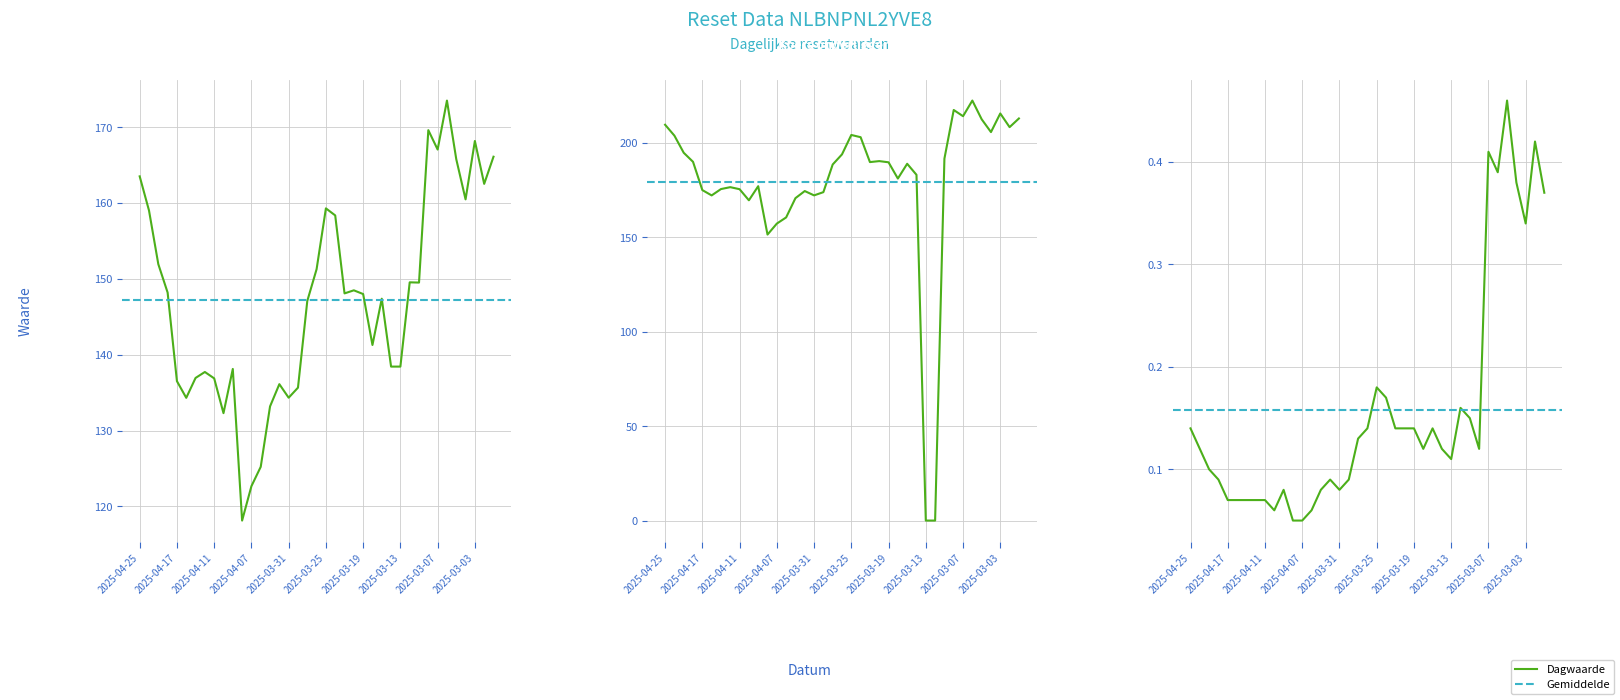

What is the maximum value shown in the chart?

222.4